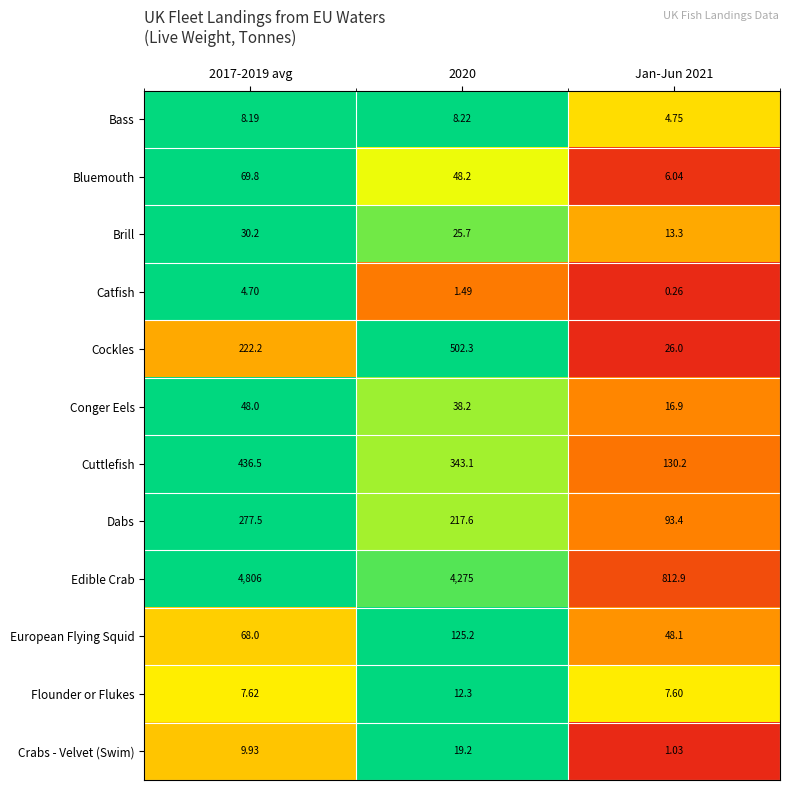

Rank the series by their maximum value, from lowest to highest.

Catfish, Bass, Flounder or Flukes, Crabs - Velvet (Swim), Brill, Conger Eels, Bluemouth, European Flying Squid, Dabs, Cuttlefish, Cockles, Edible Crab